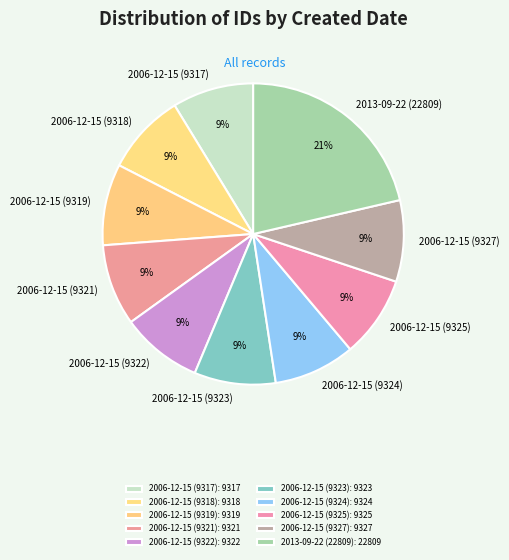

True or false: 2006-12-15 (9323) accounts for 23% of the total.

False